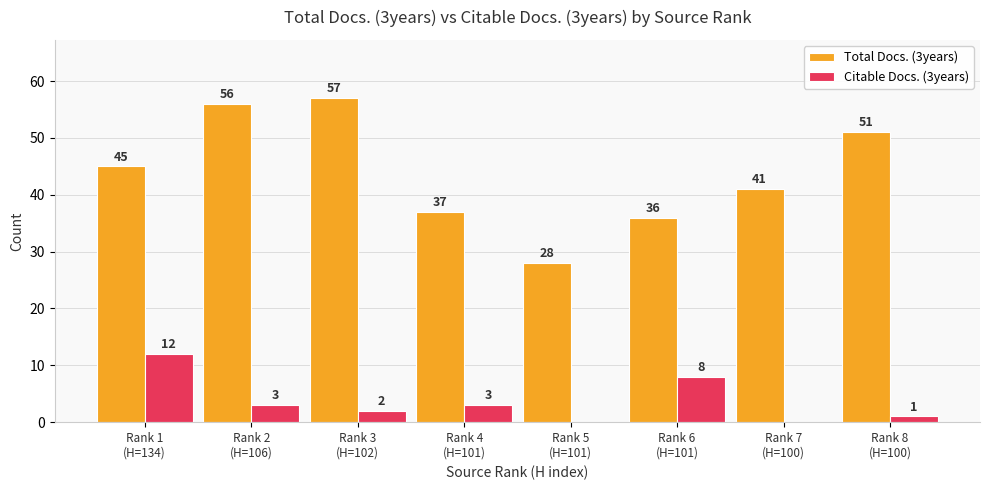

The Citable Docs. (3years) series shows 3 at Rank 2
(H=106). True or false?

True